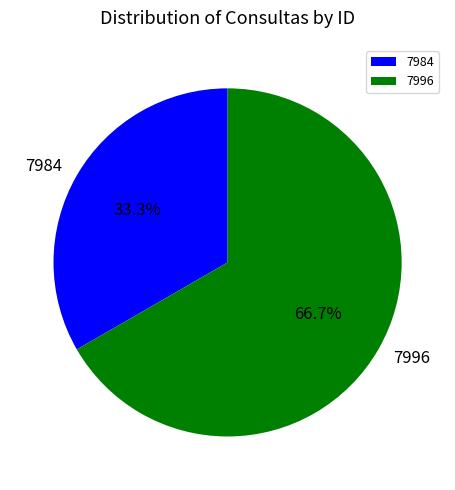

To the nearest percent, what portion does 7984 represent?

33%